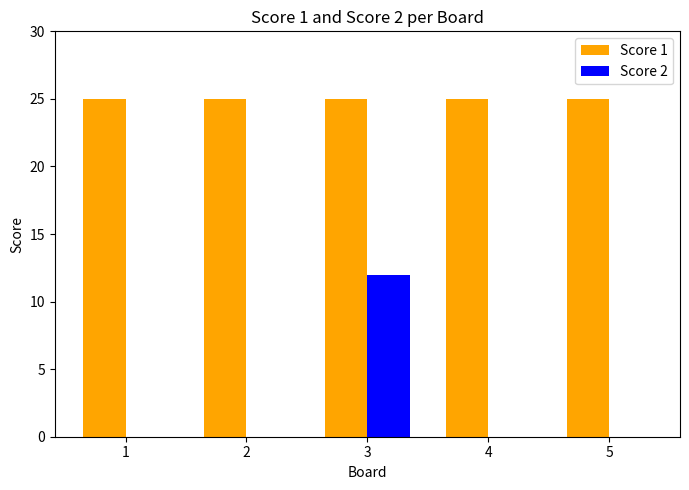

What is the spread (max minus min) of values at 4?

25